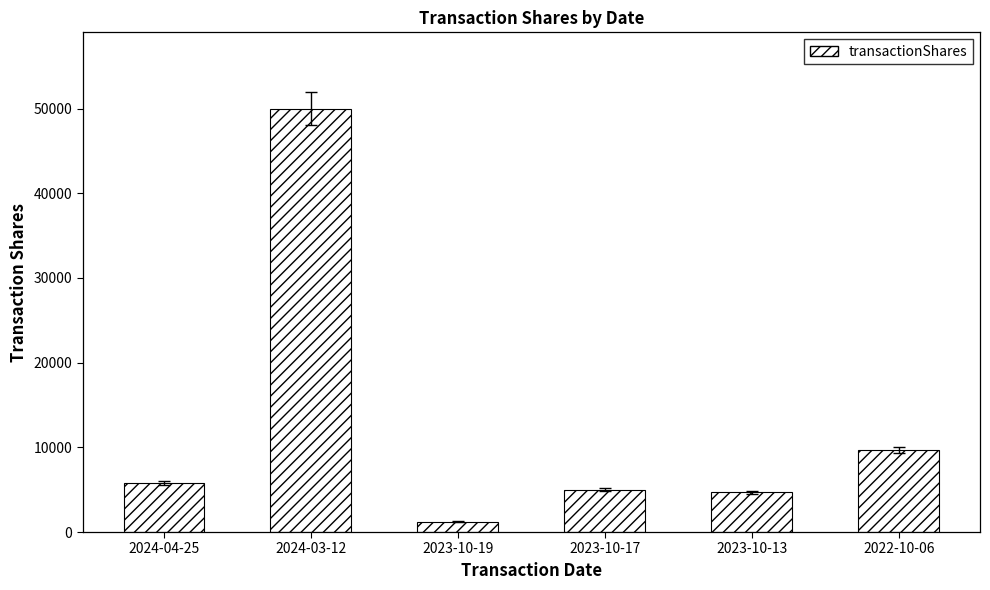

Read the value at 2024-04-25, to the nearest 100.

5800